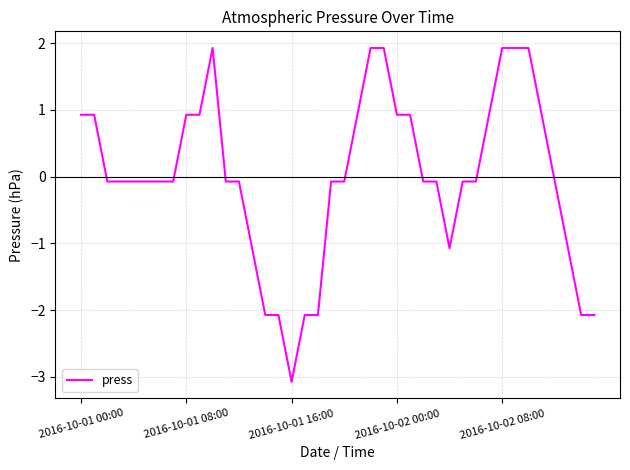

What is the maximum value shown in the chart?

1.9